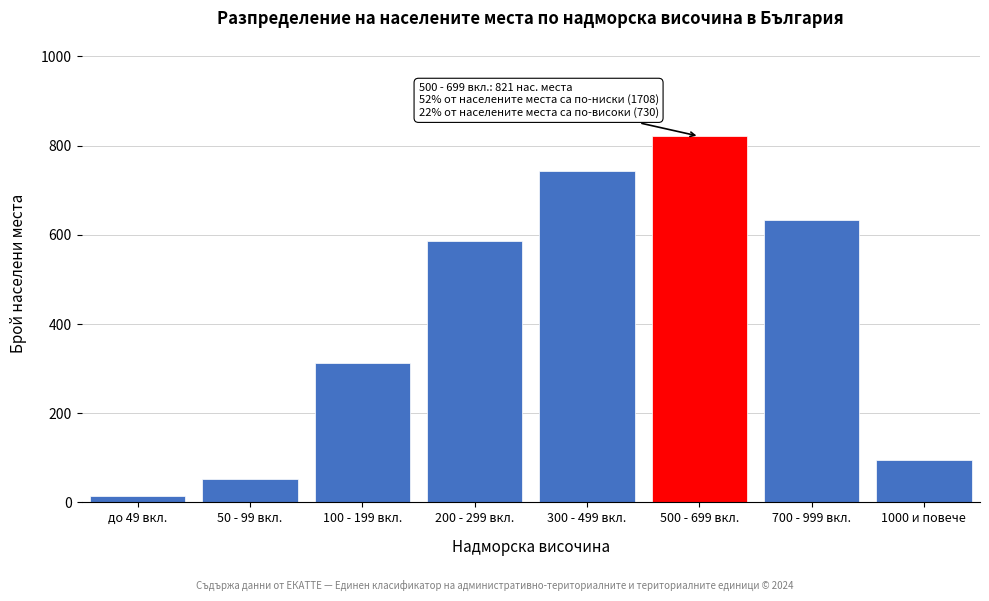

Reading left to right, extract all data points from this chart.

до 49 вкл.=14	50 - 99 вкл.=52	100 - 199 вкл.=312	200 - 299 вкл.=587	300 - 499 вкл.=743	500 - 699 вкл.=821	700 - 999 вкл.=634	1000 и повече=96